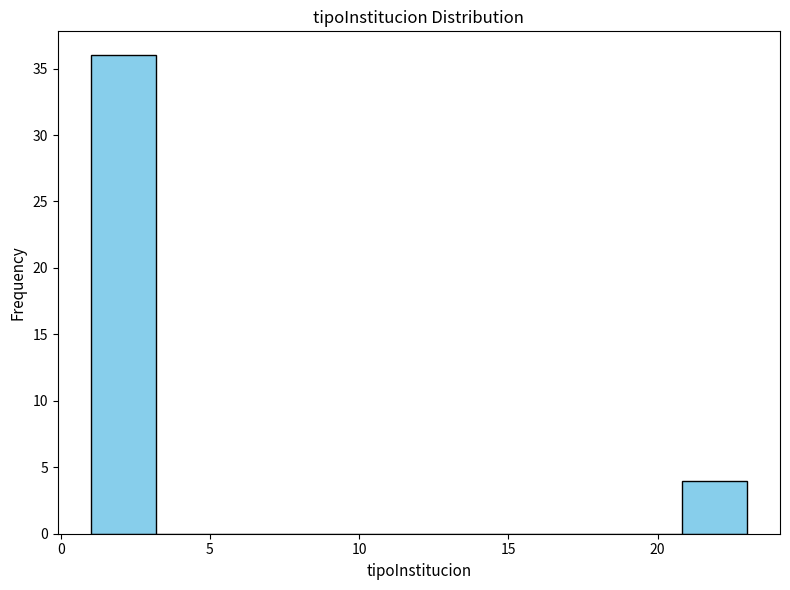

What is the height of the bar covering 1.0 to 3.2 on the x-axis? Neither the bar edges nor the heights are printed on the chart, so give them approximately, as read against the axes.

36